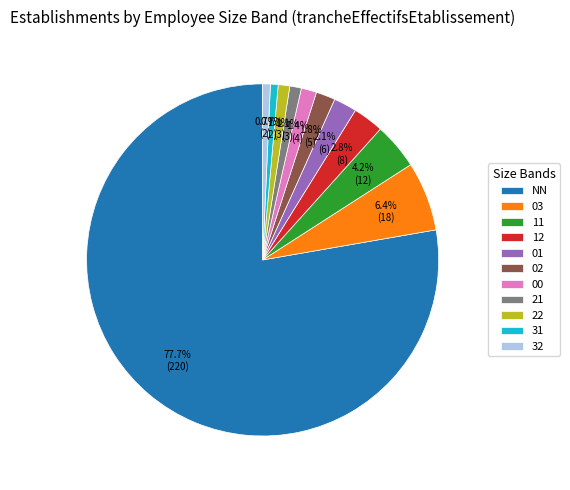

Which slice is the largest?

NN